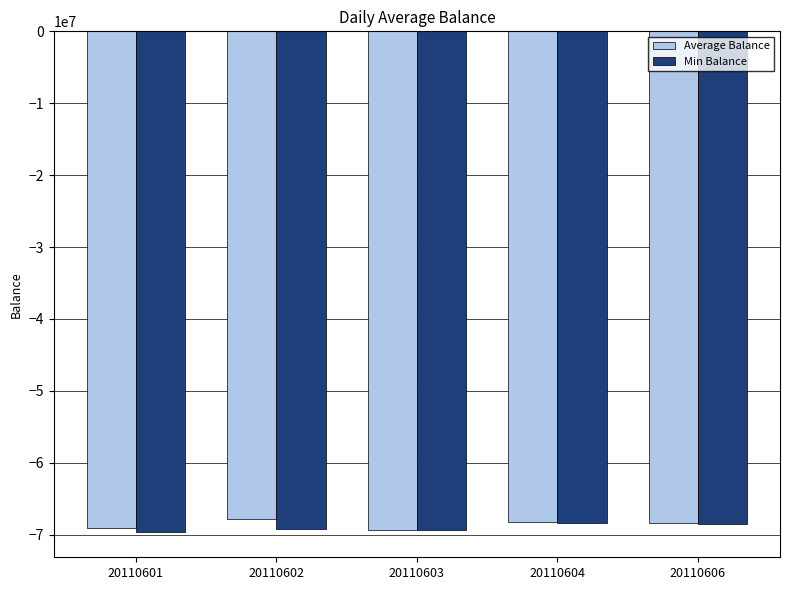

What is the difference between the maximum and minimum values in the Average Balance series?

1492594.9